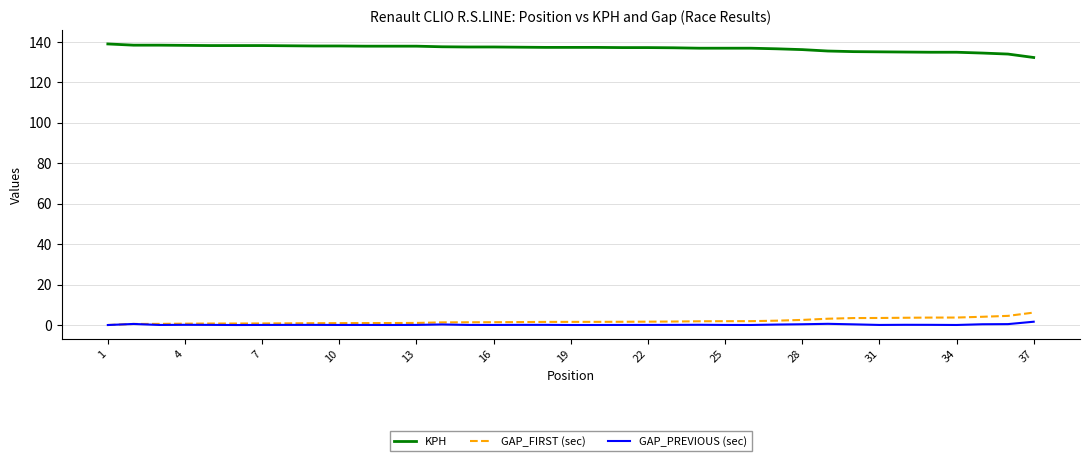

Which series has the largest total across all categories?

KPH